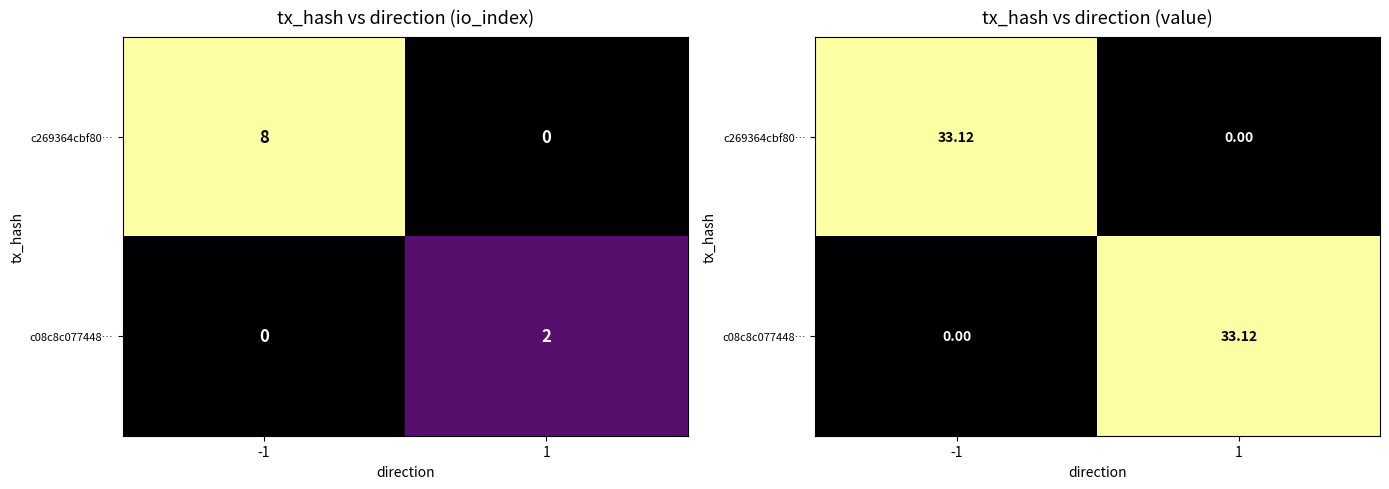

Rank the series at -1 from highest to lowest value.

c269364cbf80…, c08c8c077448…